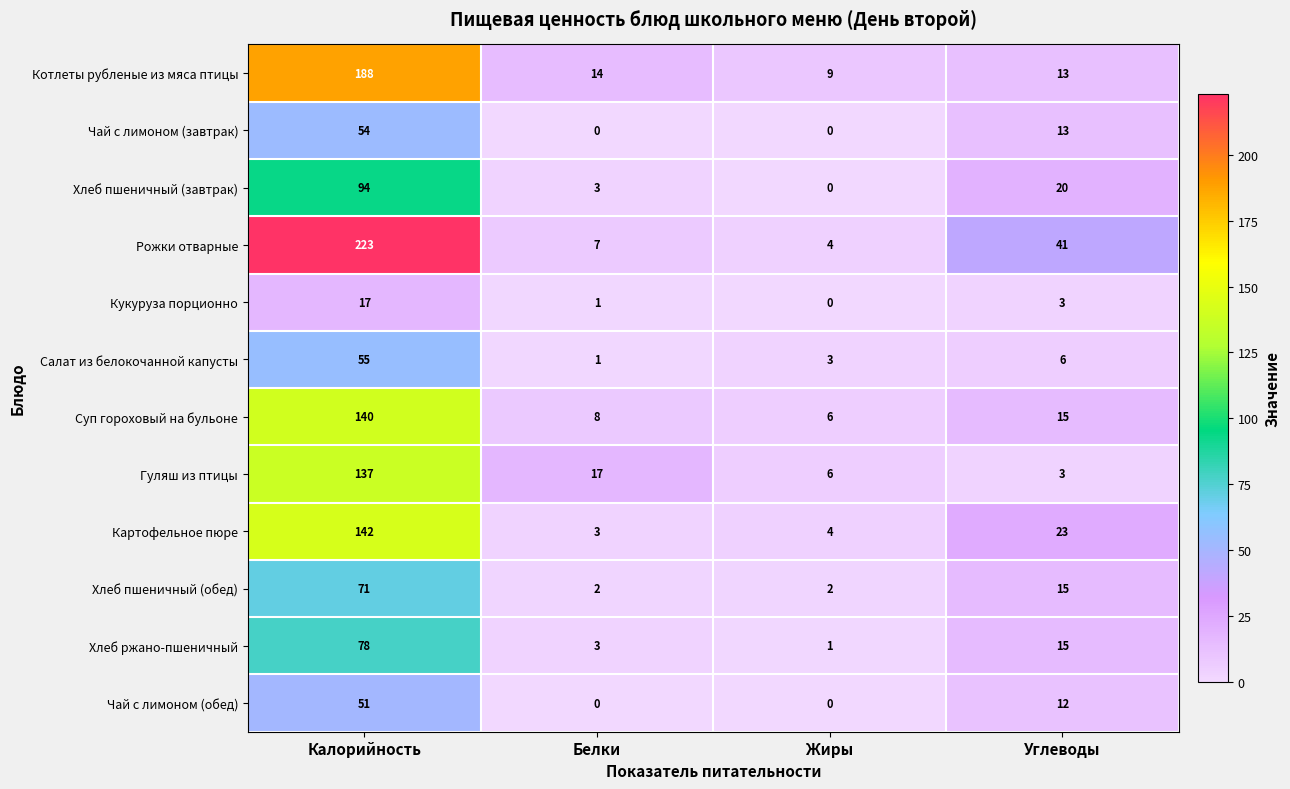

At which label does Чай с лимоном (обед) reach its peak?

Калорийность